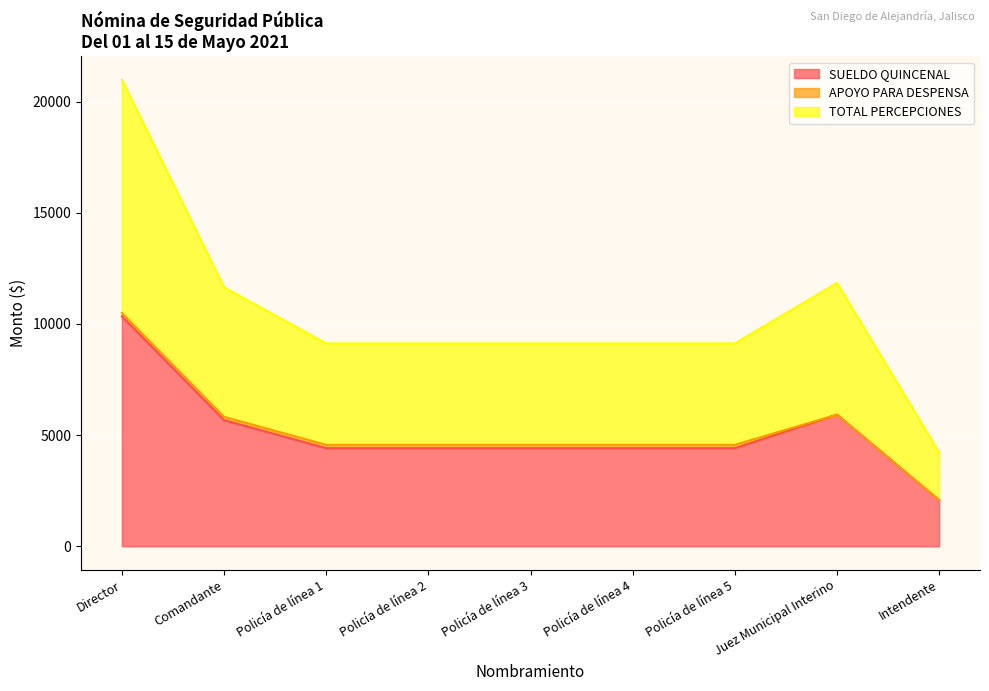

True or false: SUELDO QUINCENAL and TOTAL PERCEPCIONES cross at least once.

False